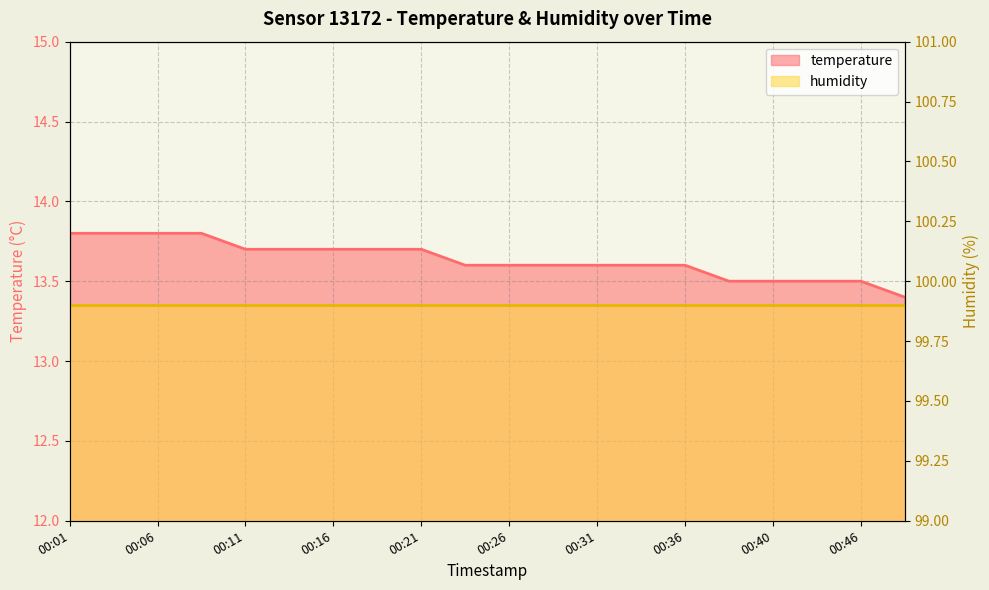

The chart shows a value of 13.7 at 00:18. True or false?

True